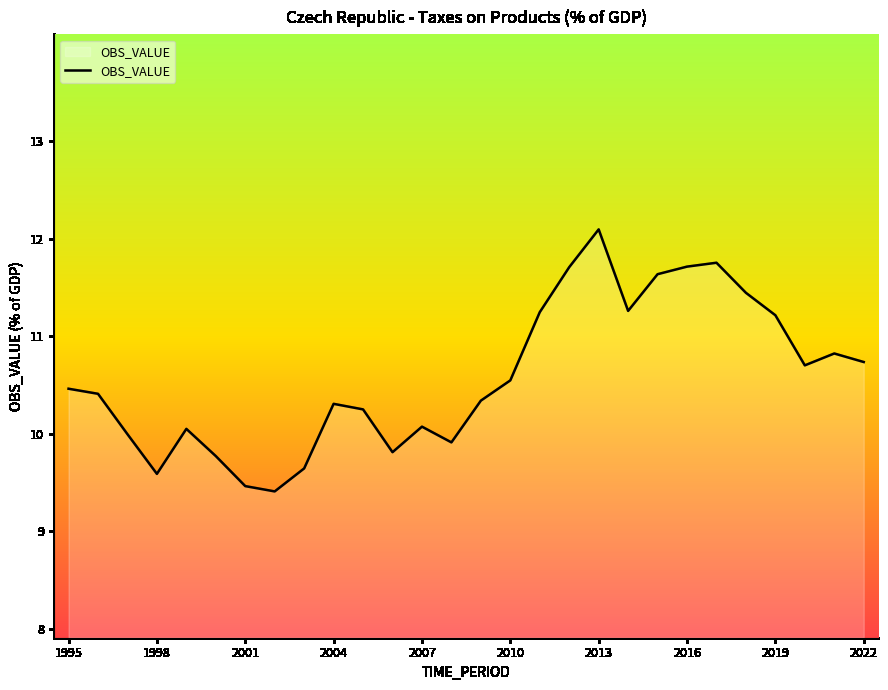

What is the difference between the maximum and minimum values?

2.7